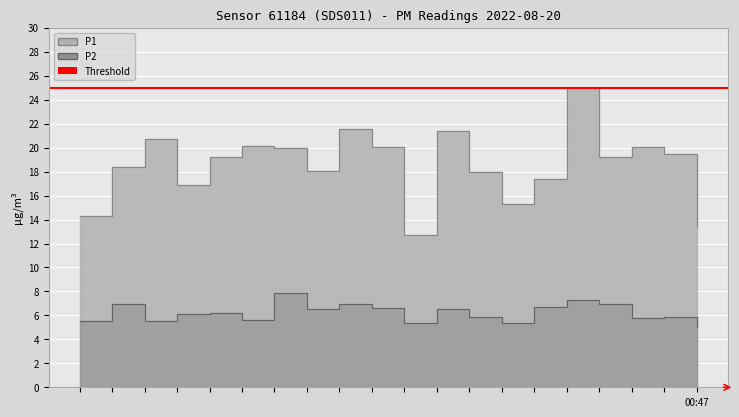

Reading left to right, what are all the values shown in this chart?

P1: 14.3	18.4	20.7	16.9	19.2	20.1	20.0	18.1	21.6	20.0	12.7	21.4	18.0	15.3	17.4	24.9	19.2	20.1	19.5	13.4
P2: 5.5	7.0	5.6	6.1	6.2	5.6	7.9	6.5	7.0	6.6	5.4	6.6	5.9	5.3	6.7	7.3	7.0	5.8	5.9	5.0